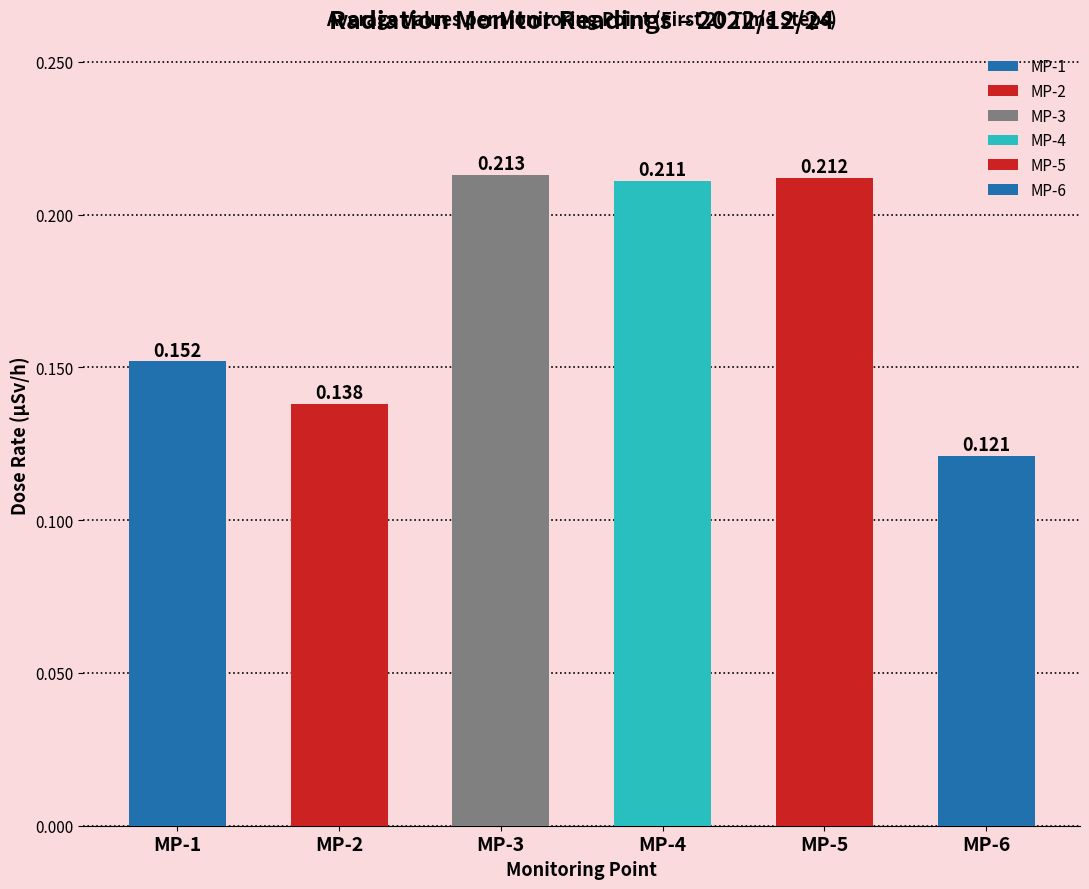

Count the MP-4 values in the range 0 to 1.

20